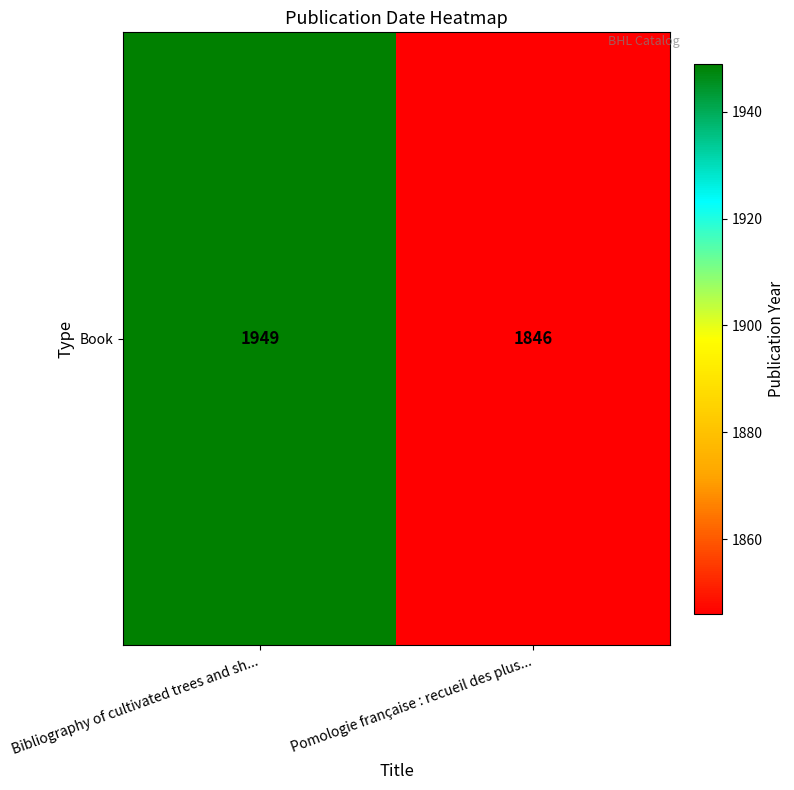

The chart shows a value of 1009 at Pomologie française : recueil des plus.... True or false?

False